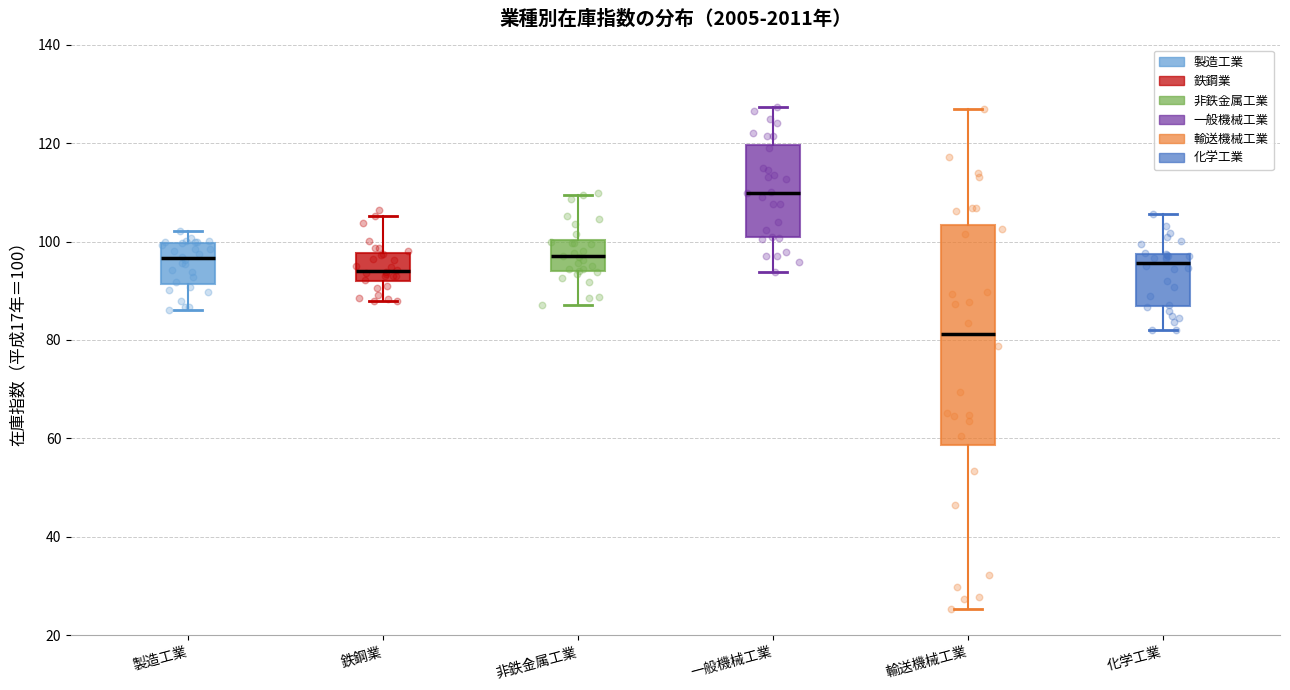

Which box is the tallest, from its lower edge to its upper edge?

輸送機械工業